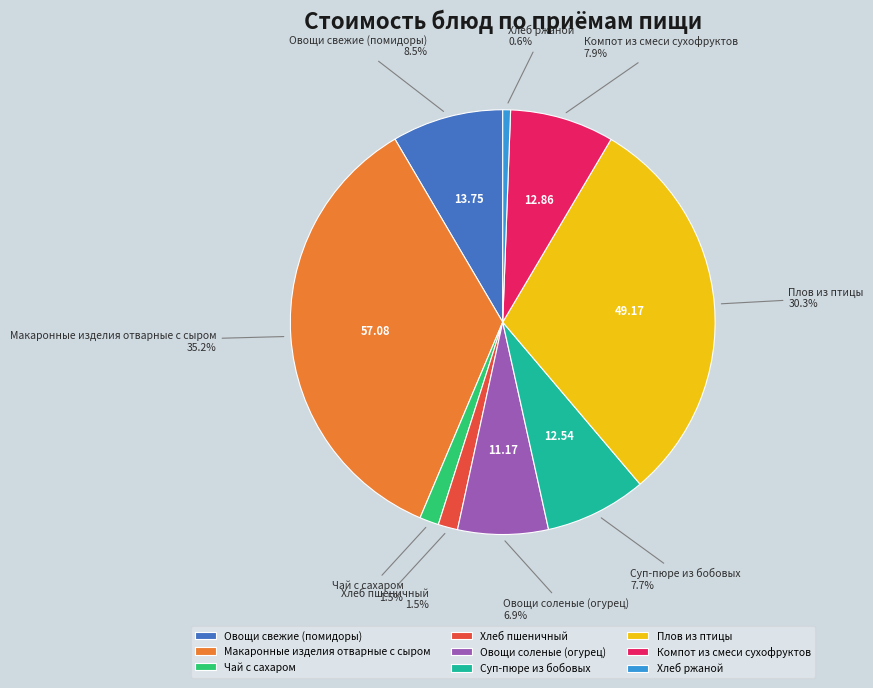

Between Чай с сахаром and Хлеб ржаной, which is larger?

Чай с сахаром